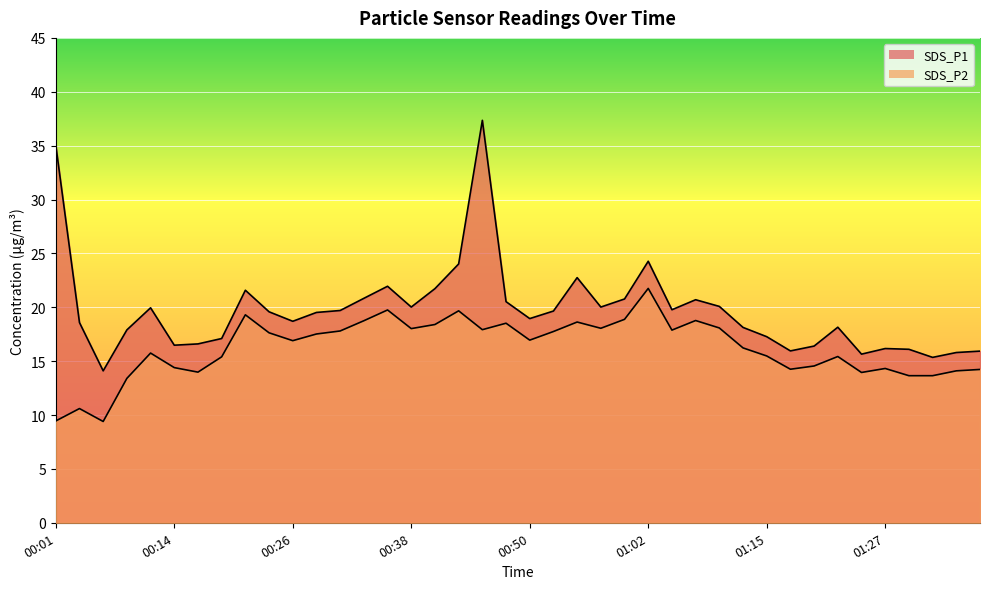

What is the smallest value displayed?

9.4